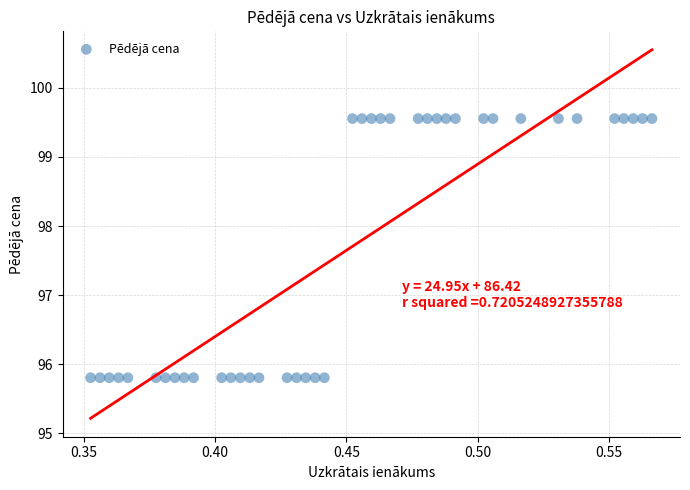

What is the range of Y values (max minus min)?

3.7